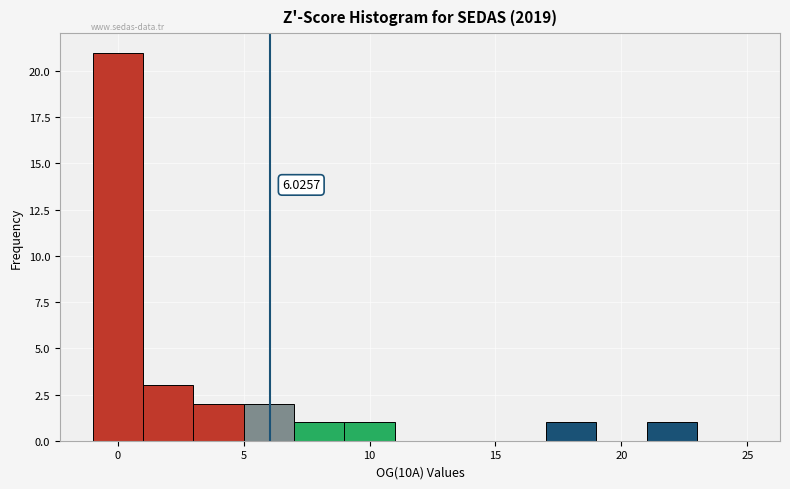

Which range on the x-axis has the tallest bar?

-1 to 1